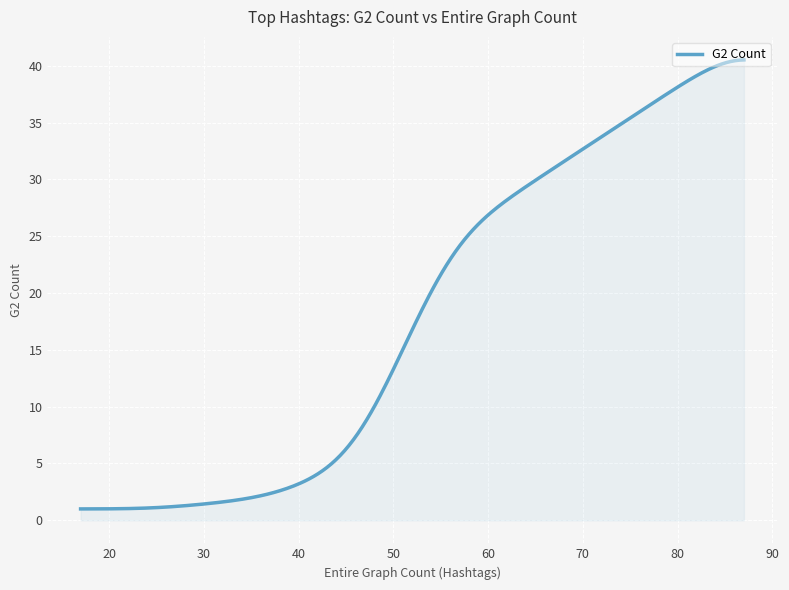

What is the maximum value shown in the chart?

40.5